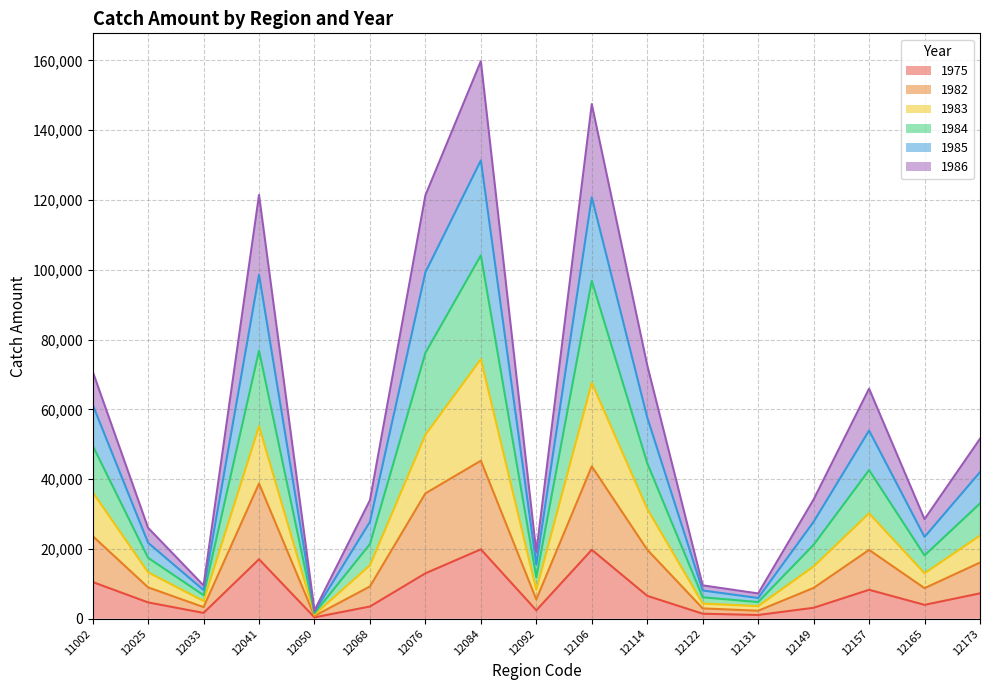

Does the chart display data point markers on the line(s)?

No